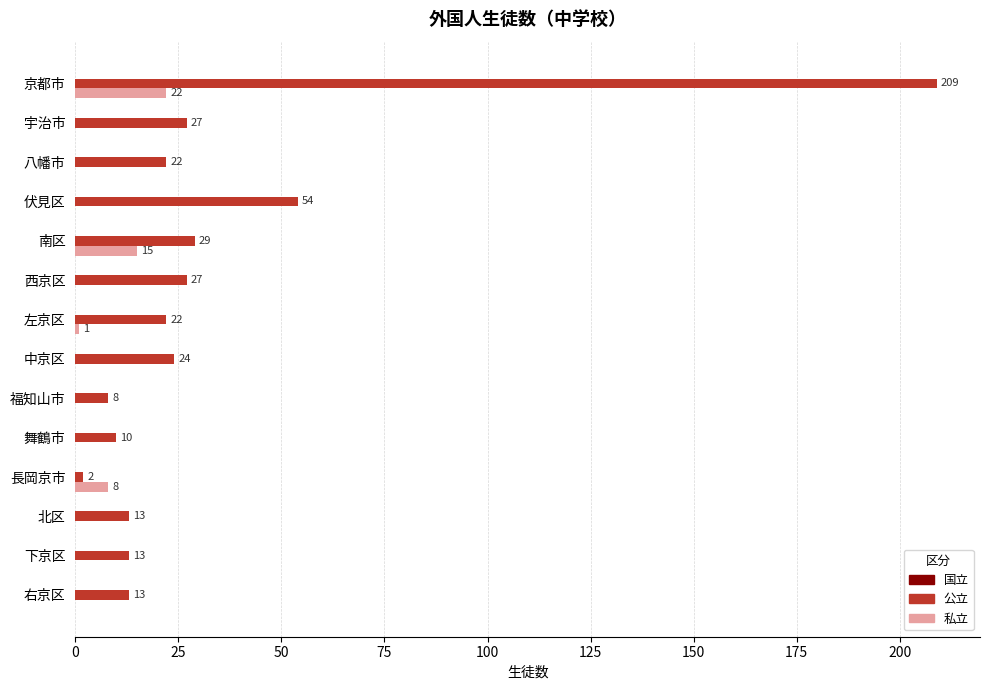

Which label corresponds to the largest value in the chart?

京都市